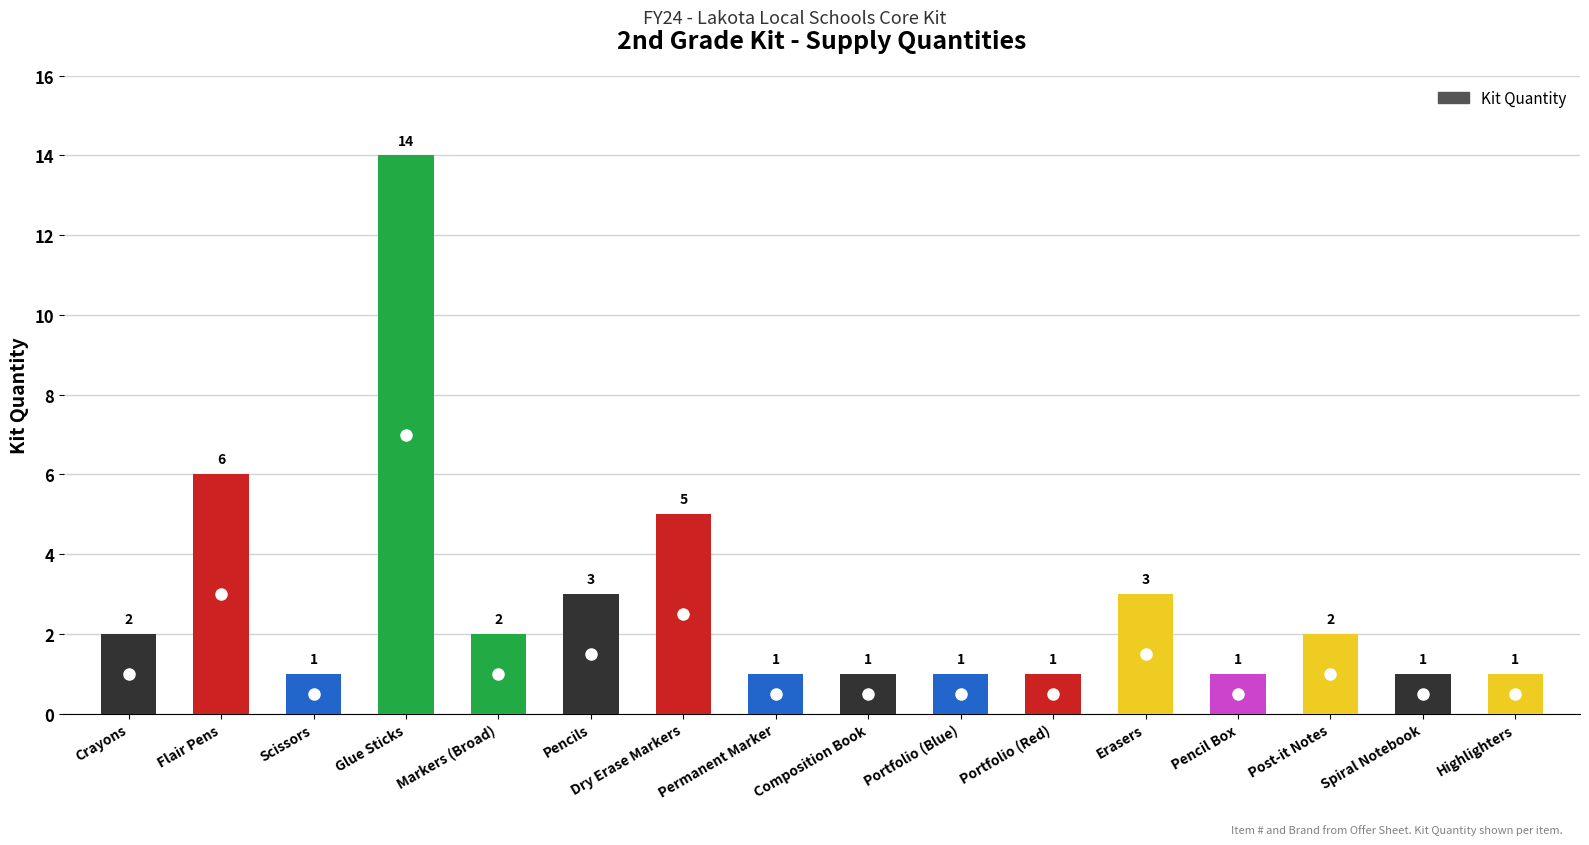

Approximately how many times larger is the value at Portfolio (Blue) compared to Spiral Notebook?

1.0